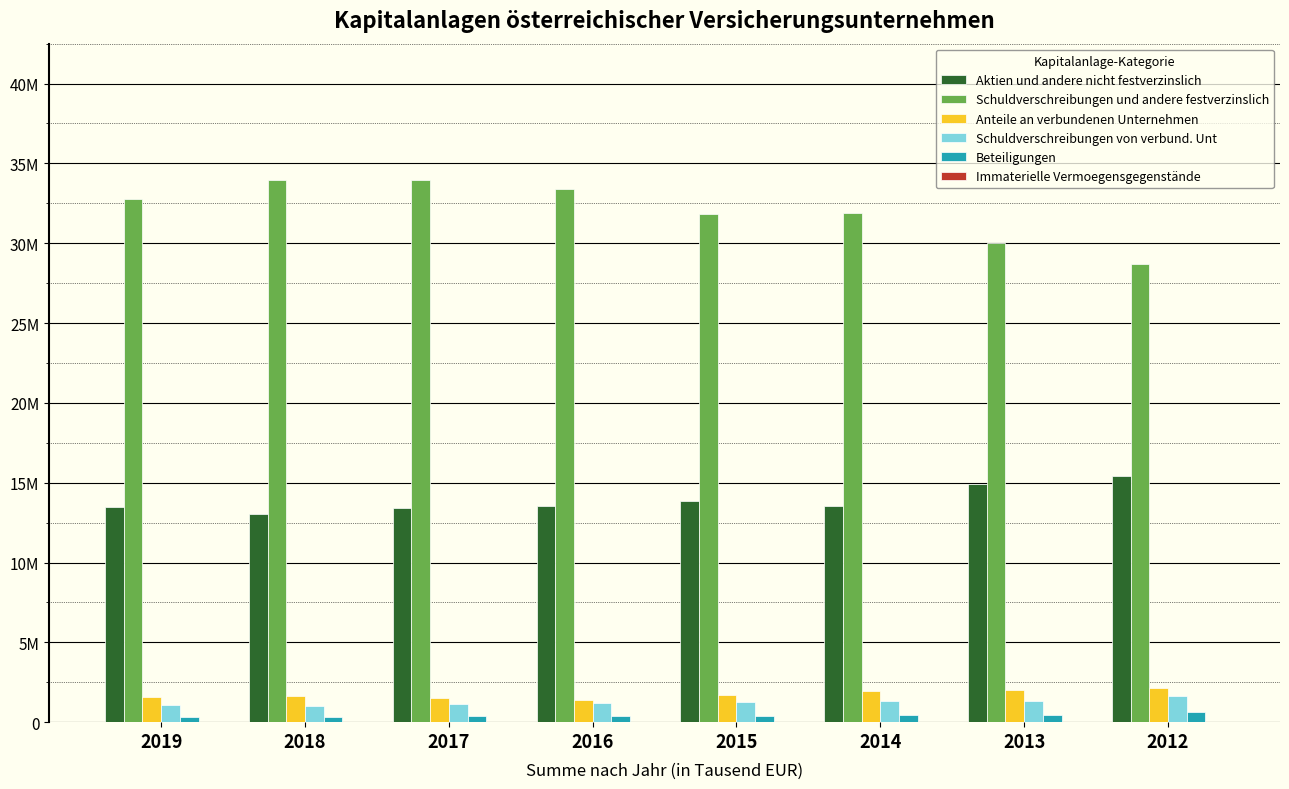

What is the lowest value of the Beteiligungen series?

334264